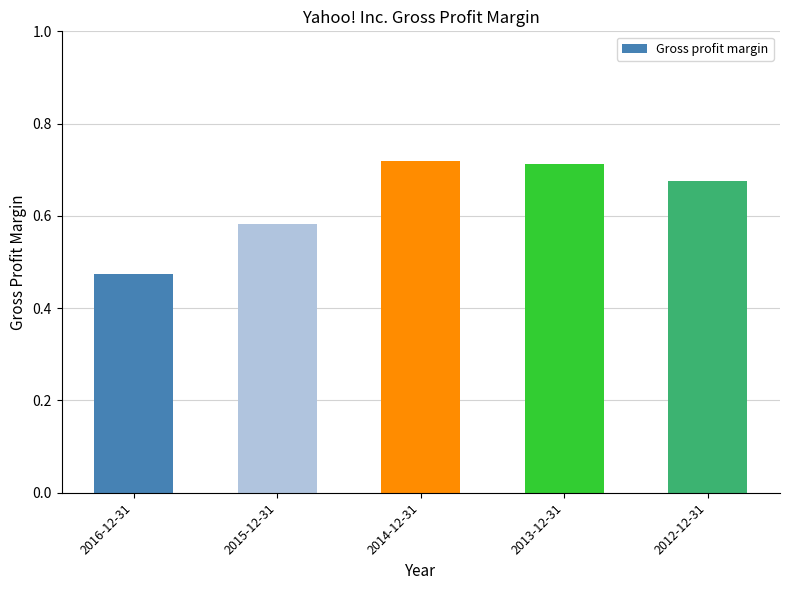

Between 2012-12-31 and 2016-12-31, which is larger?

2012-12-31